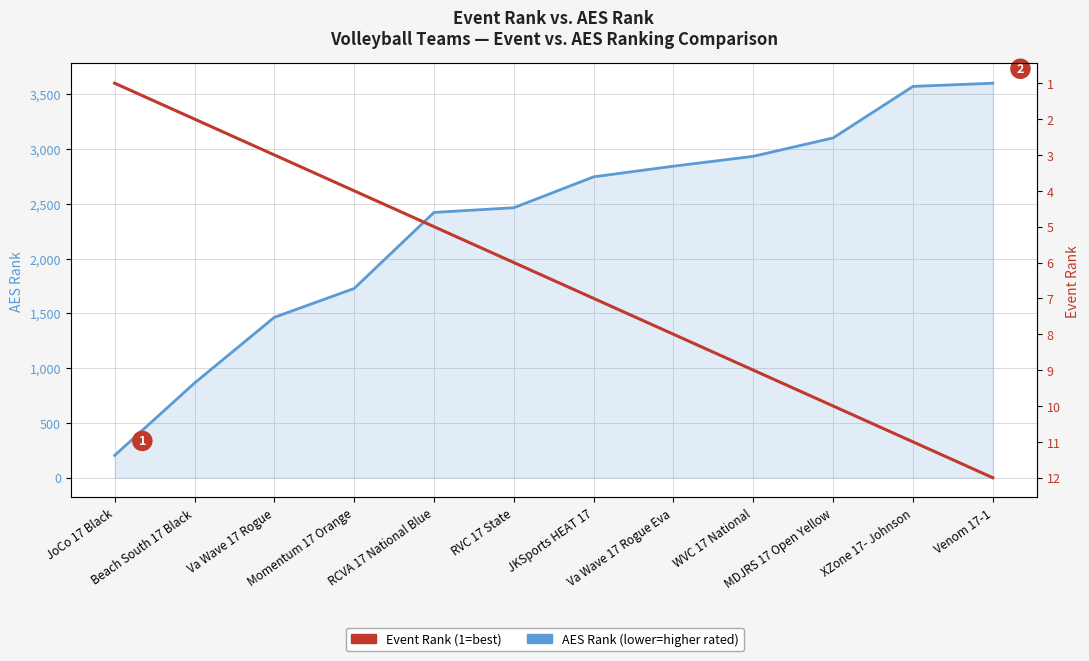

The value of AES Rank at RCVA 17 National Blue is 2421. True or false?

True